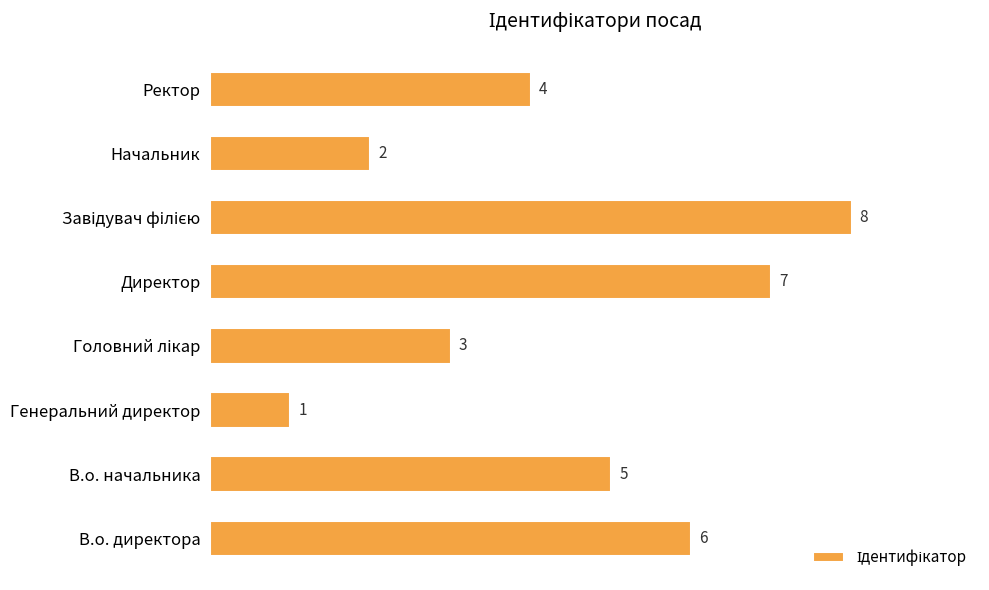

What is the difference between the values at Ректор and Директор?

3